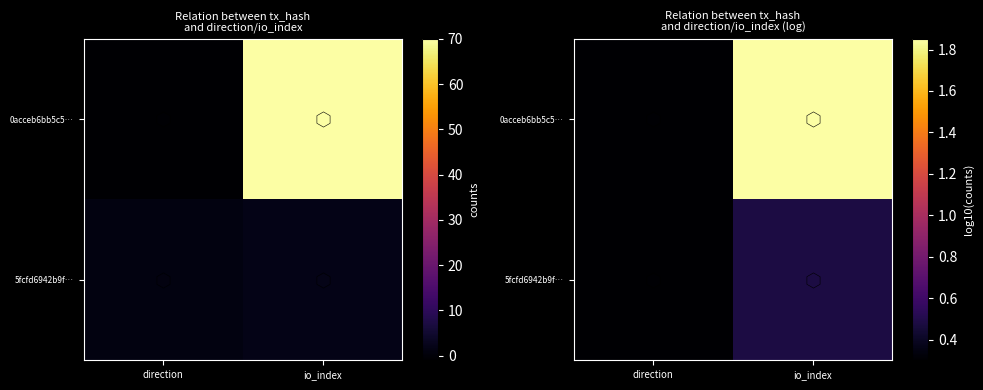

Which has a higher value, direction or io_index?

io_index